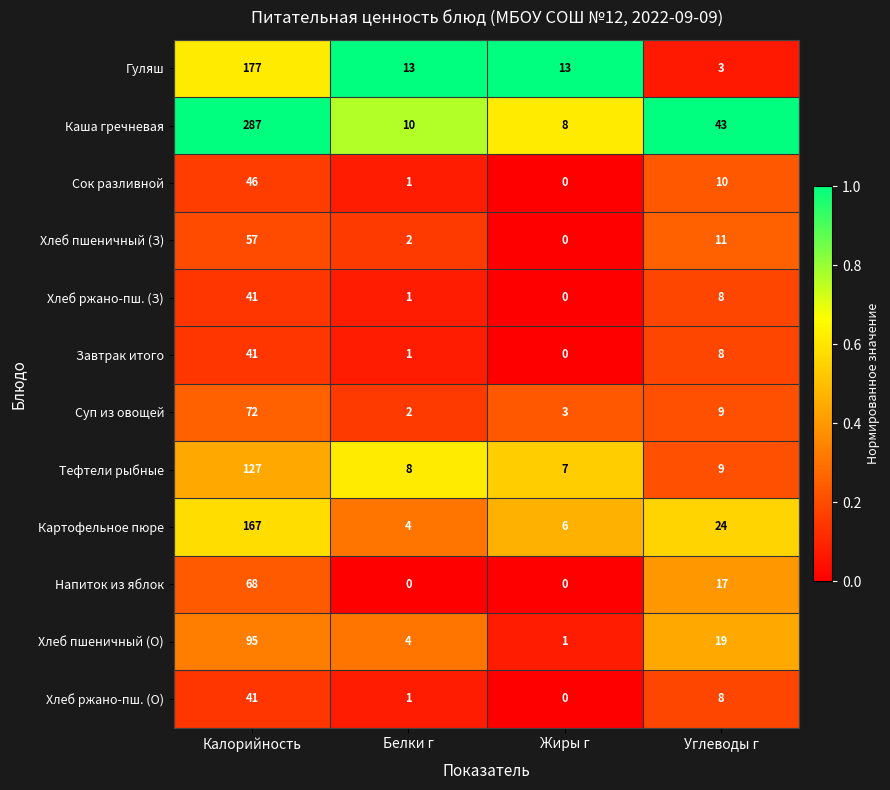

At which label does Тефтели рыбные reach its minimum?

Жиры г